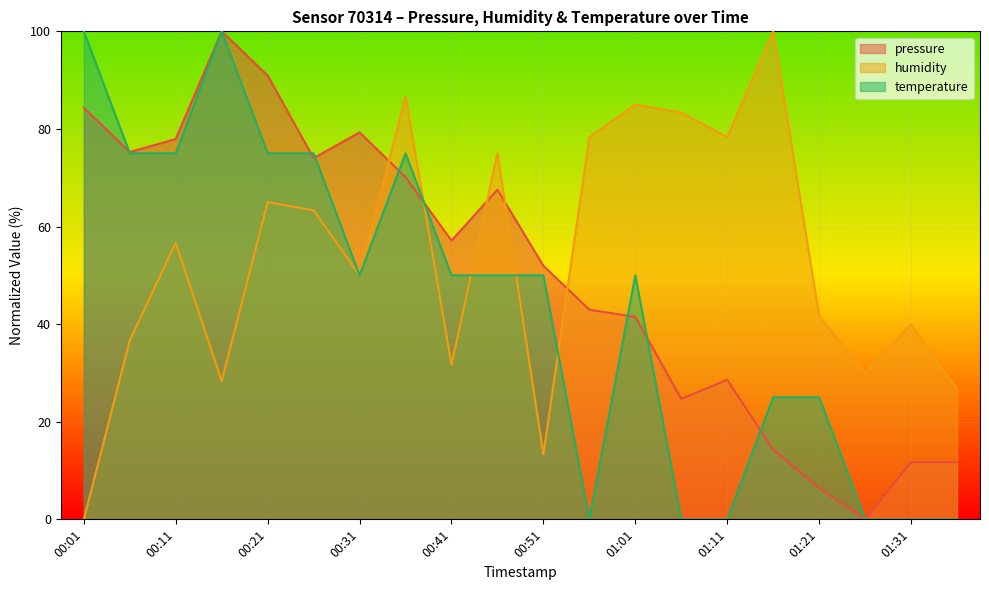

The humidity series shows 56.7 at 00:11. True or false?

True